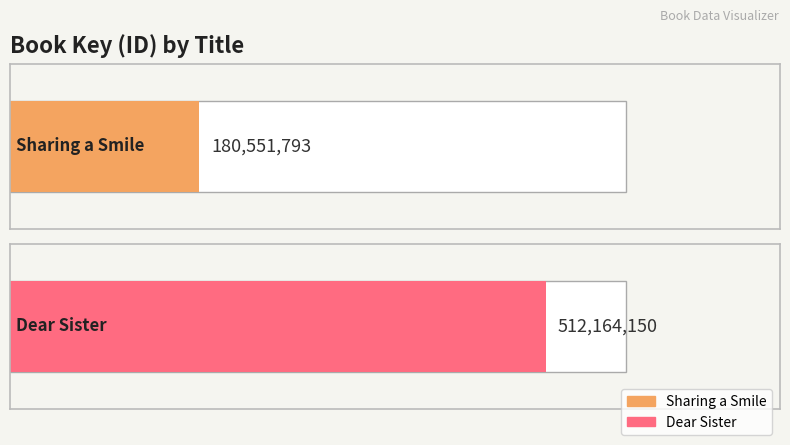

What value does the Sharing a Smile series have at Hardcover?

180551793